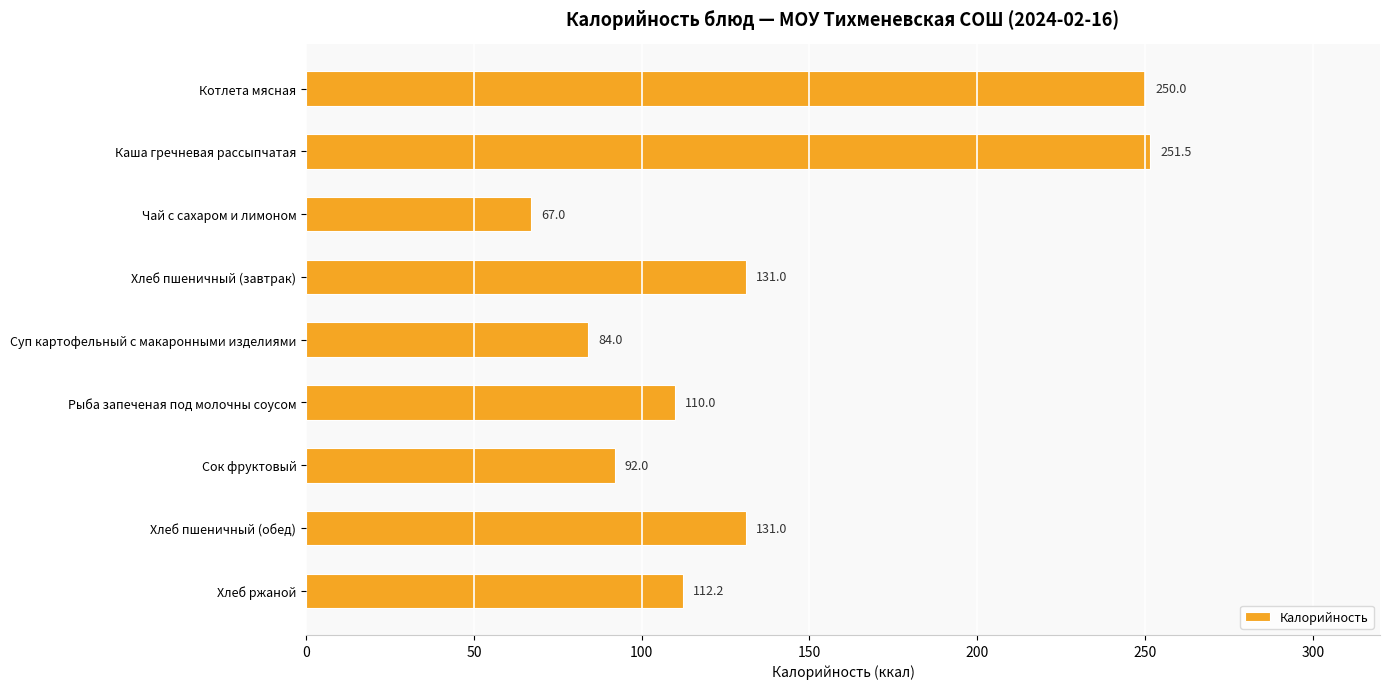

Reading top to bottom, list all the values displayed in this chart.

250.0	251.5	67.0	131.0	84.0	110.0	92.0	131.0	112.2